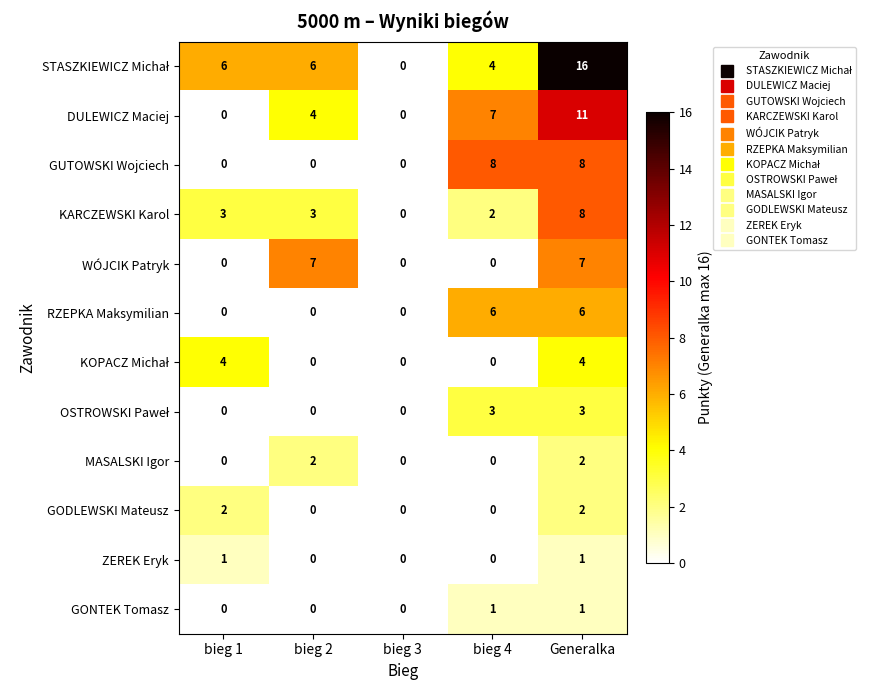

What is the greatest value displayed?

16